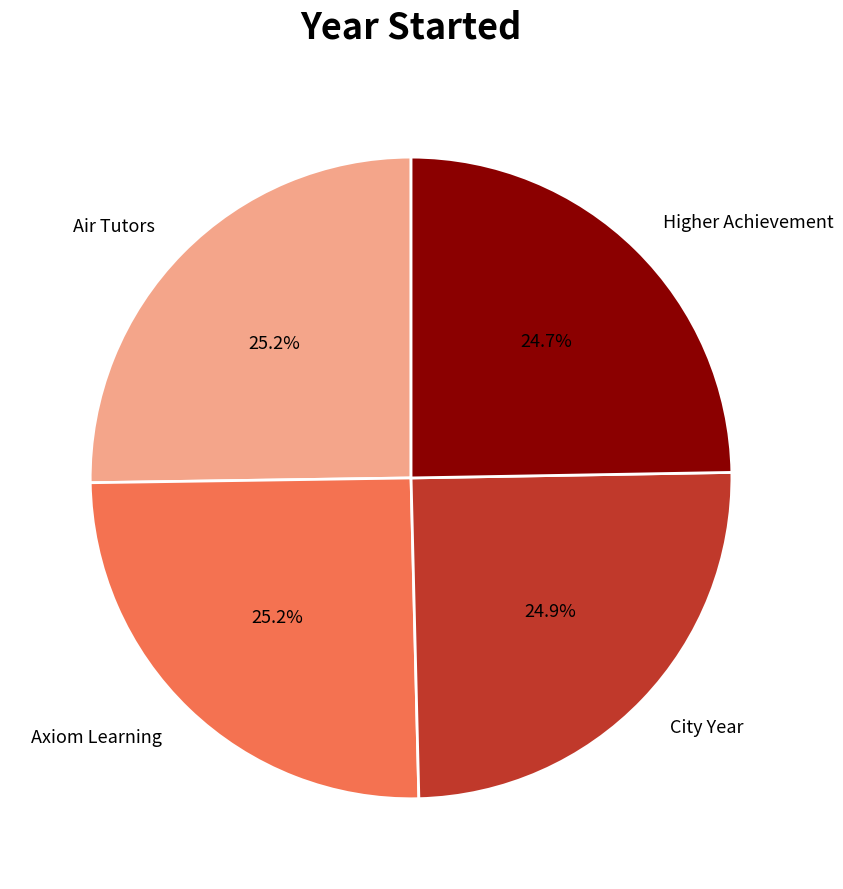

Count the number of slices in the pie.

4